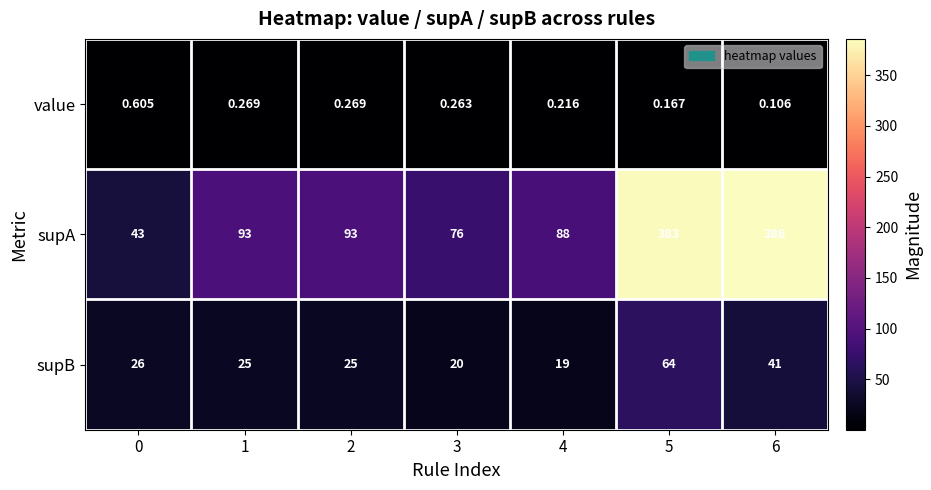

Which category has the highest value across all series?

6